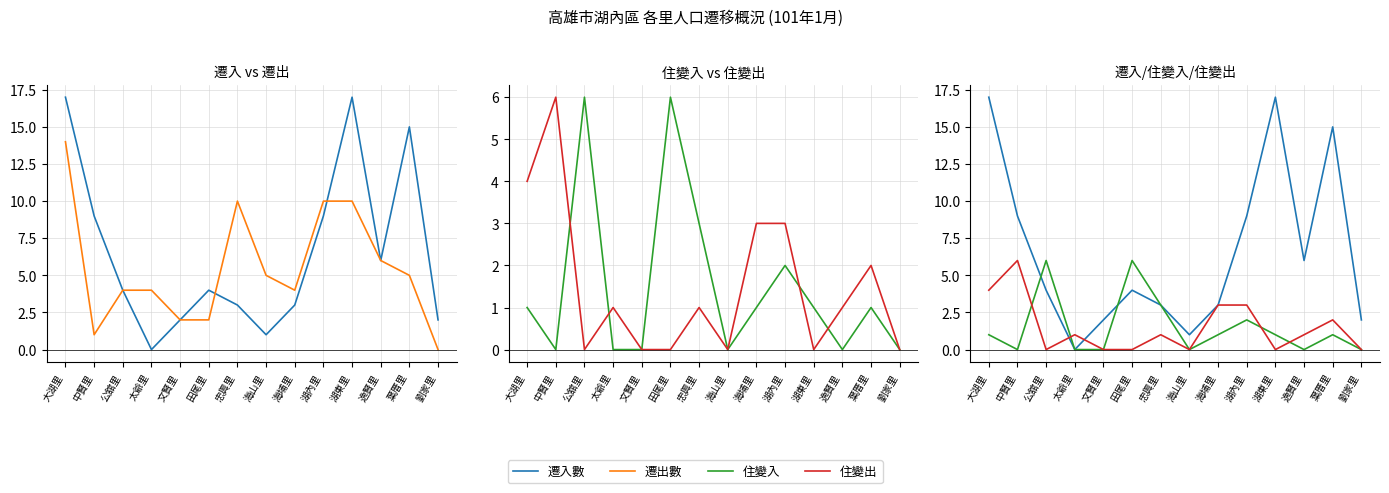

Reading left to right, list all the values displayed in this chart.

遷入數: 大湖里=17	中賢里=9	公舘里=4	太爺里=0	文賢里=2	田尾里=4	忠興里=3	海山里=1	海埔里=3	湖內里=9	湖東里=17	逸賢里=6	葉厝里=15	劉家里=2
遷出數: 大湖里=14	中賢里=1	公舘里=4	太爺里=4	文賢里=2	田尾里=2	忠興里=10	海山里=5	海埔里=4	湖內里=10	湖東里=10	逸賢里=6	葉厝里=5	劉家里=0
住變入: 大湖里=1	中賢里=0	公舘里=6	太爺里=0	文賢里=0	田尾里=6	忠興里=3	海山里=0	海埔里=1	湖內里=2	湖東里=1	逸賢里=0	葉厝里=1	劉家里=0
住變出: 大湖里=4	中賢里=6	公舘里=0	太爺里=1	文賢里=0	田尾里=0	忠興里=1	海山里=0	海埔里=3	湖內里=3	湖東里=0	逸賢里=1	葉厝里=2	劉家里=0